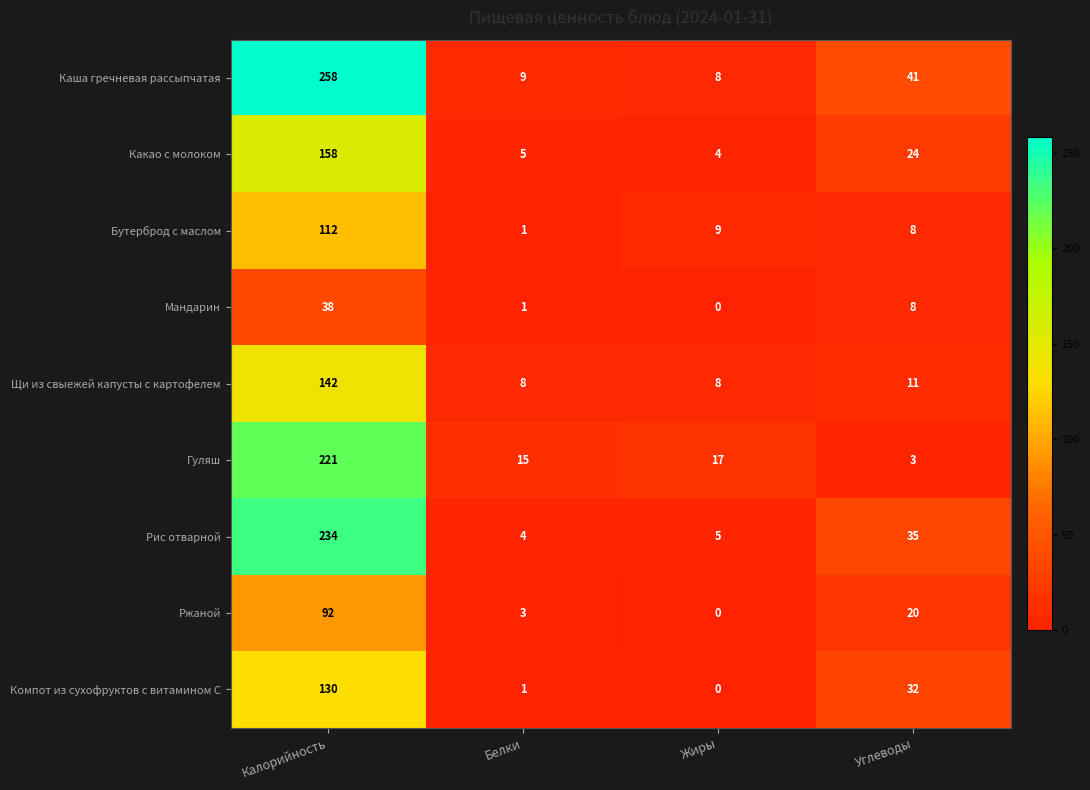

What is the greatest value displayed?

258